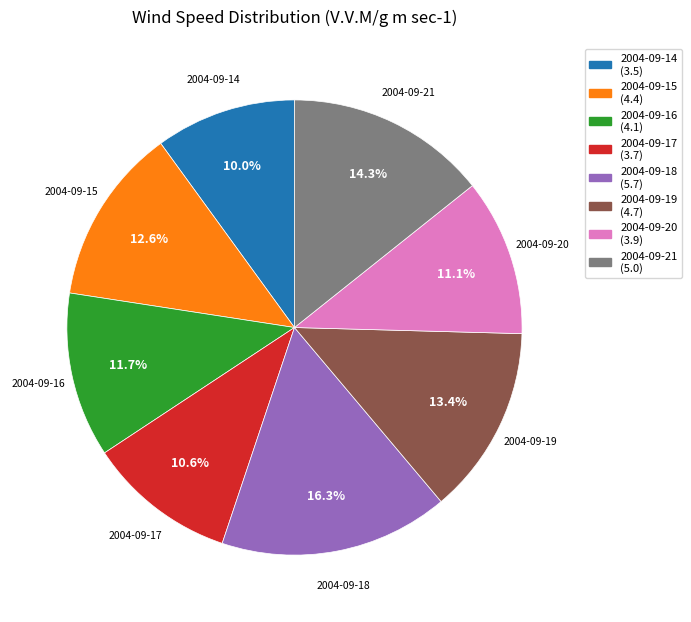

What percentage is the 2004-09-14 slice, to the nearest percent?

10%